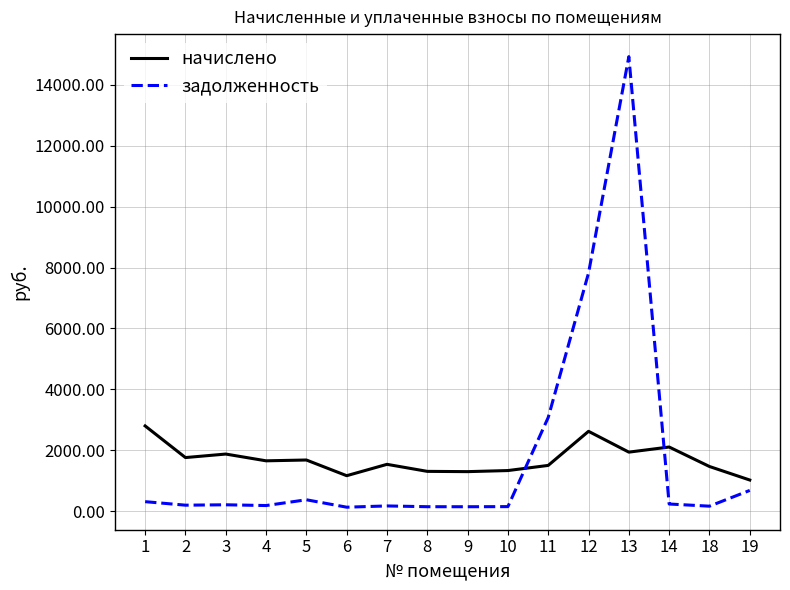

How many times do задолженность and начислено cross each other?

2